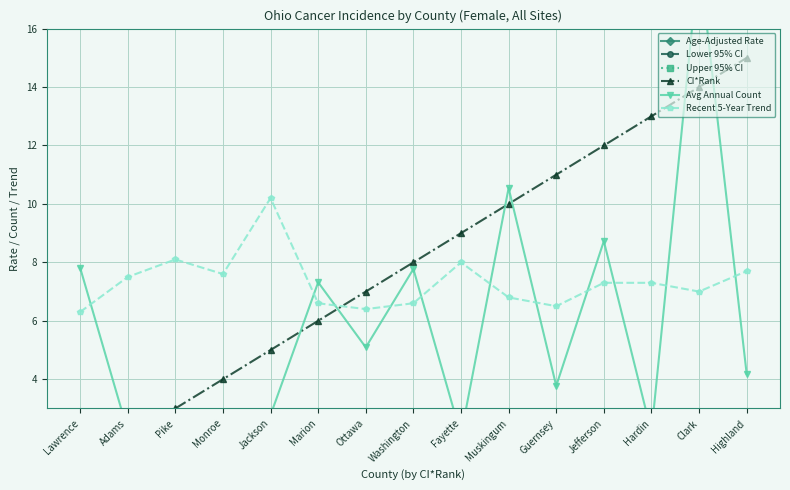

Count the Lower 95% CI values in the range -76 to -75.

1